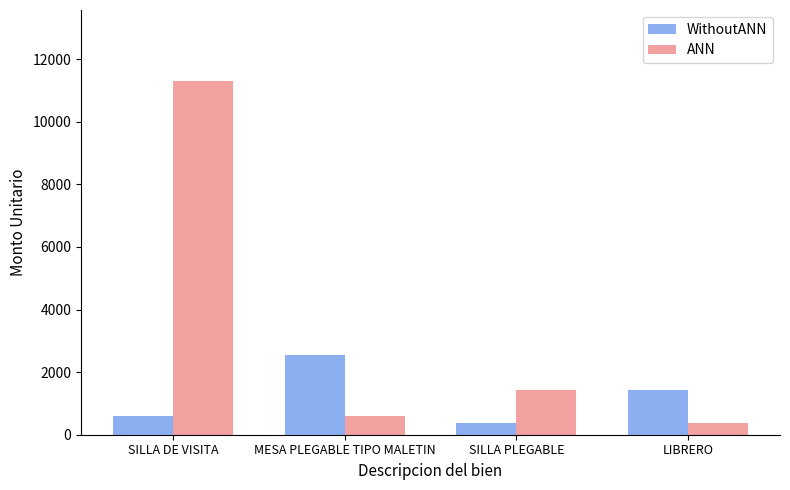

True or false: ANN has a value of 11310.0 at SILLA DE VISITA.

True